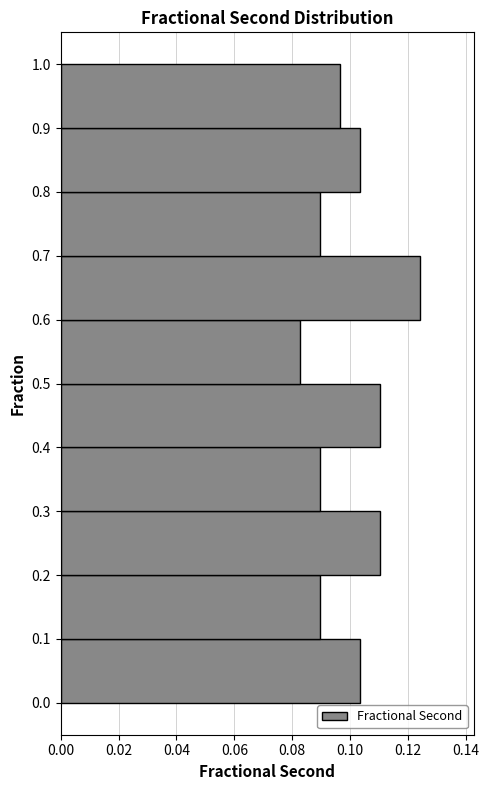

Reading bottom to top, list every bar in this chart as the range it spans on the y-axis followed by its length. The values are not printed on the chart, so give them approximately, as read against the axis.

0.0 to 0.1: 0.104
0.1 to 0.2: 0.090
0.2 to 0.3: 0.110
0.3 to 0.4: 0.090
0.4 to 0.5: 0.110
0.5 to 0.6: 0.082
0.6 to 0.7: 0.124
0.7 to 0.8: 0.090
0.8 to 0.9: 0.104
0.9 to 1.0: 0.096